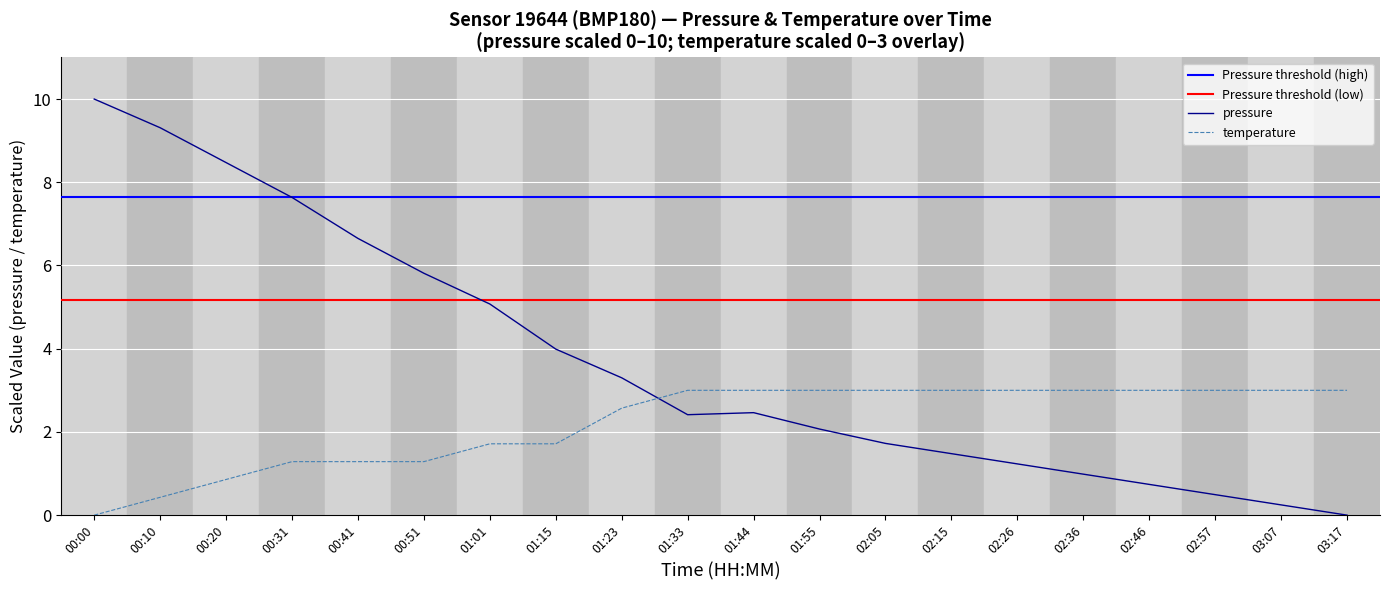

What is the maximum value for temperature?

3.0